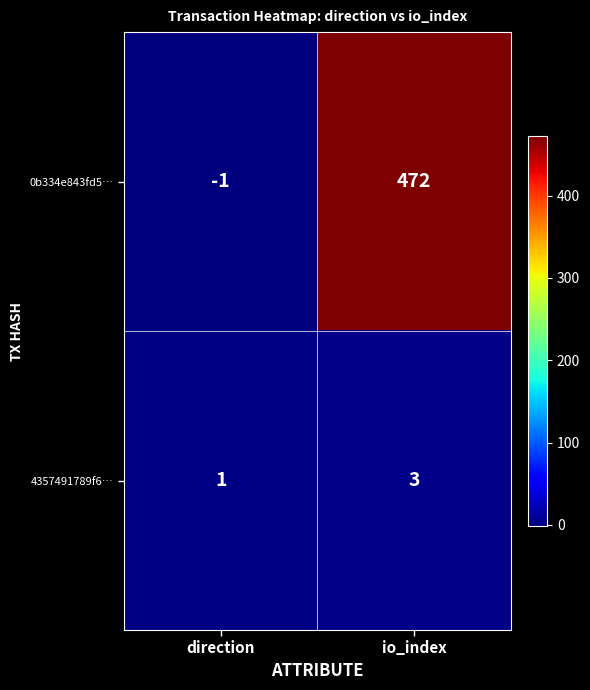

True or false: 4357491789f6… has a value of 4 at io_index.

False